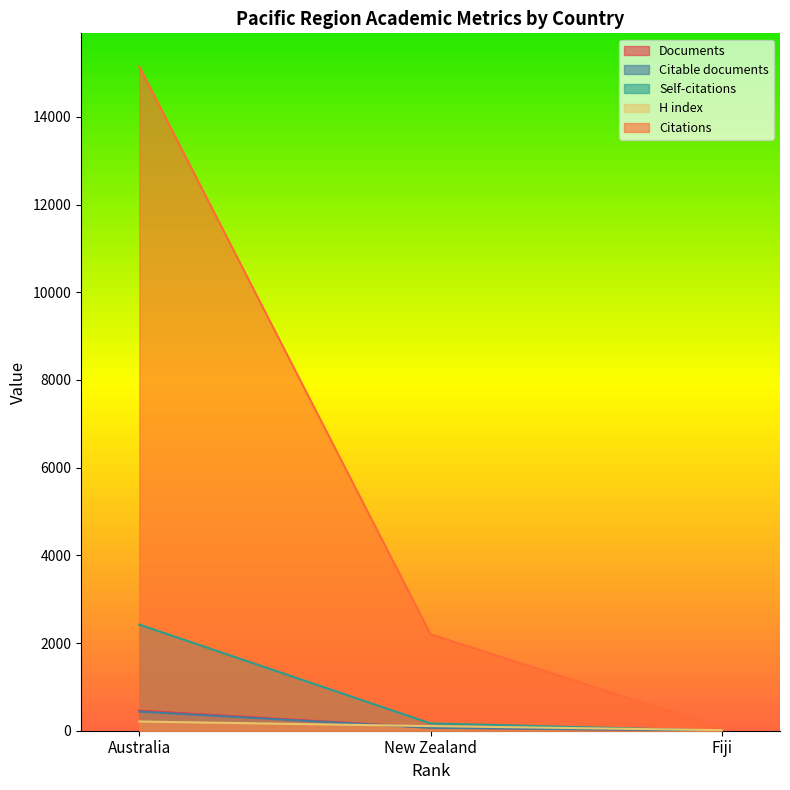

What is the sum of all Documents values?

529